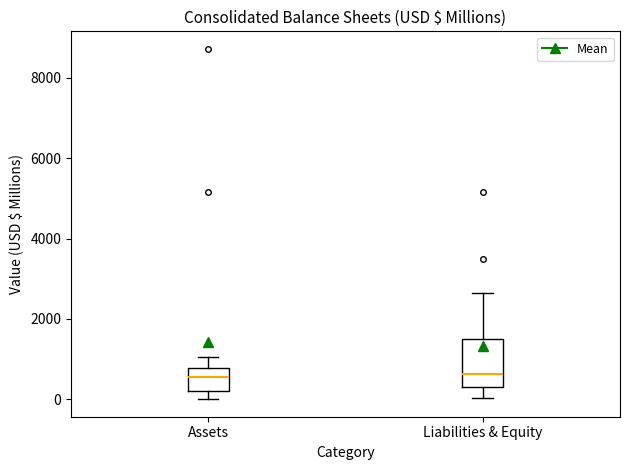

Reading left to right, read every box against the y-axis: the position of its median line, the range the box covers, and the ends of its whiskers. The values are not printed on the chart, so give them approximately, as read against the axis.

Assets: median 600, box 200 to 800, whiskers 0 to 1000
Liabilities & Equity: median 600, box 200 to 1400, whiskers 0 to 2600